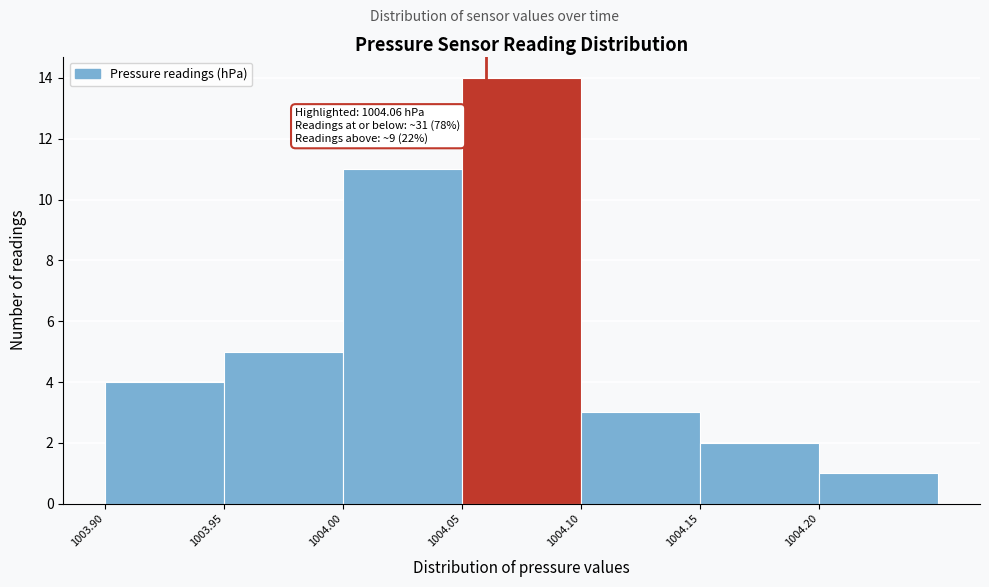

Which range on the x-axis has the tallest bar?

1004.05 to 1004.10